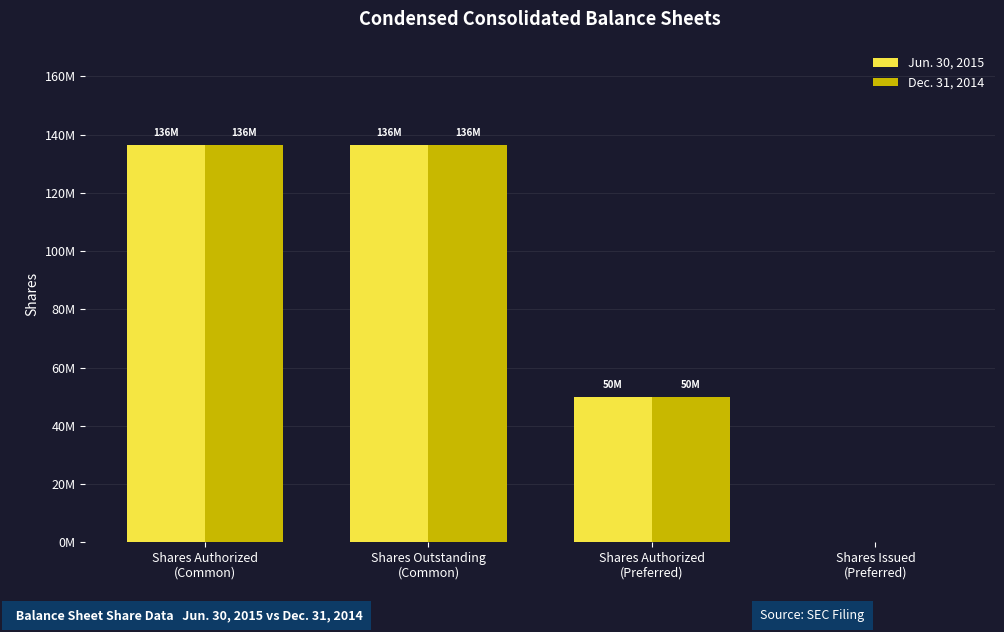

What are all the series names shown in the legend?

Jun. 30, 2015, Dec. 31, 2014